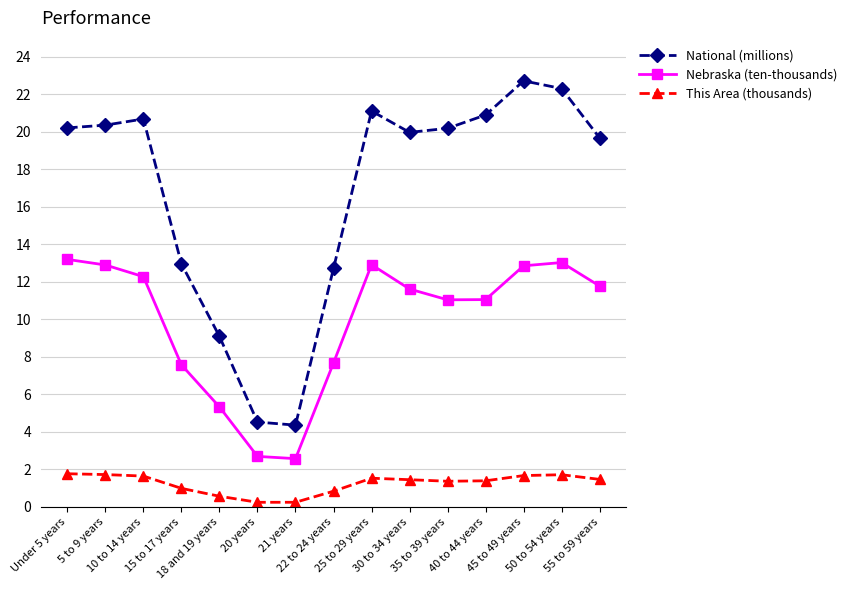

In Nebraska (ten-thousands), how many points are lower than both neighbors (excluding endpoints)?

2